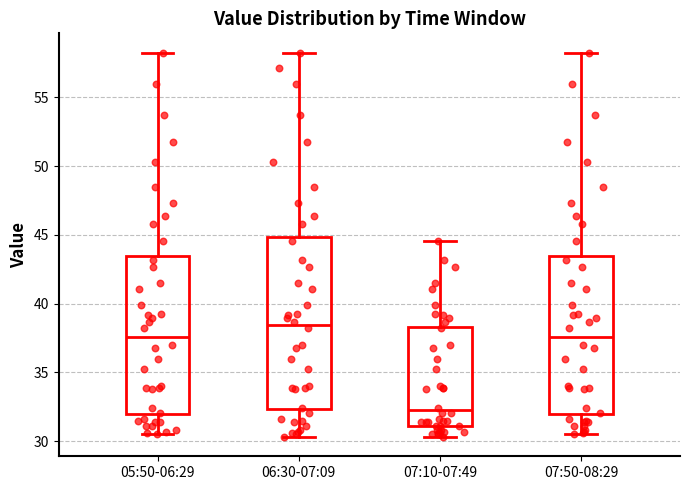

Reading left to right, transcribe this box plot: for each box, give where its median line is, the range the box spans, and where its two whiskers end, as read against the y-axis. The values are not printed on the chart, so give them approximately, as read against the axis.

05:50-06:29: median 37.5, box 32.0 to 43.5, whiskers 30.5 to 58.5
06:30-07:09: median 38.5, box 32.5 to 45.0, whiskers 30.5 to 58.5
07:10-07:49: median 32.0, box 31.0 to 38.5, whiskers 30.5 to 44.5
07:50-08:29: median 37.5, box 32.0 to 43.5, whiskers 30.5 to 58.5